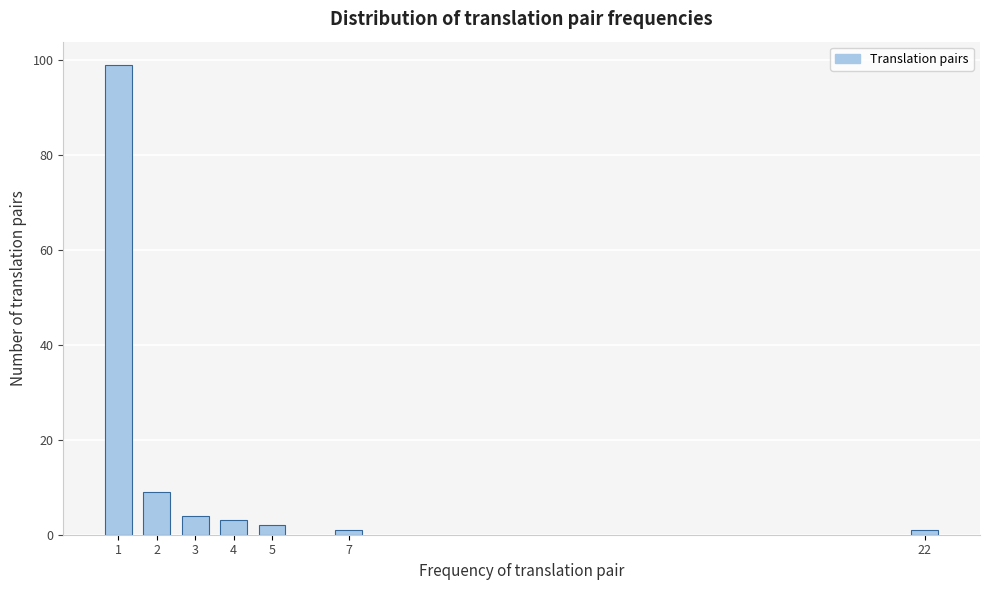

Reading left to right, transcribe all the data shown in this chart.

99	9	4	3	2	1	1